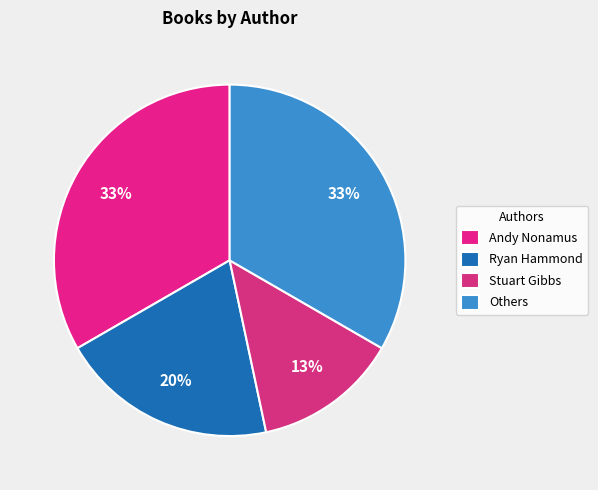

How many slices are in this pie chart?

4